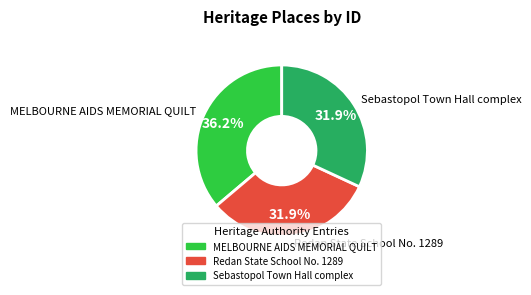

What percentage is the Sebastopol Town Hall complex slice, to the nearest percent?

32%